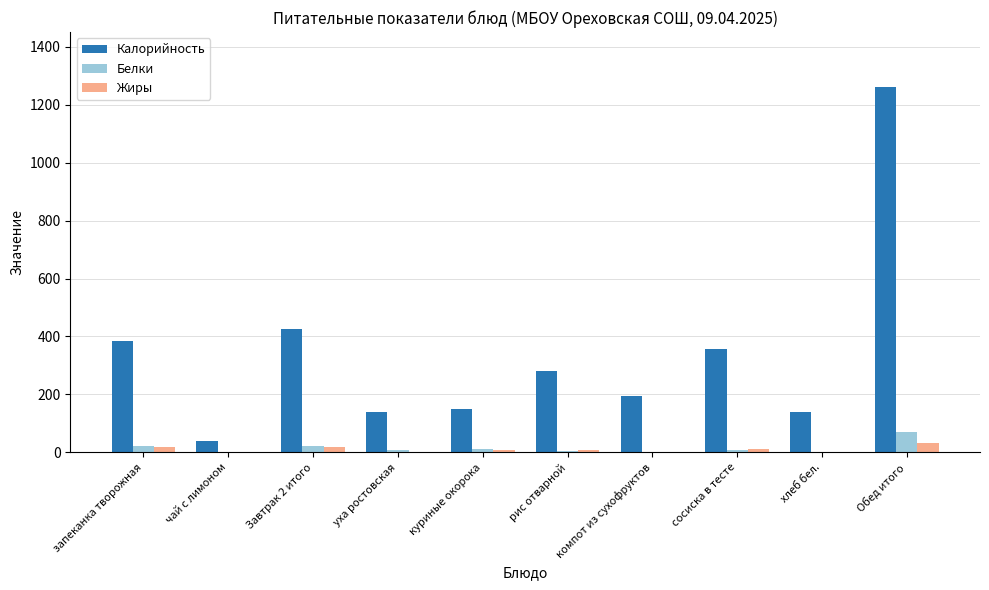

Which series has the largest total across all categories?

Калорийность